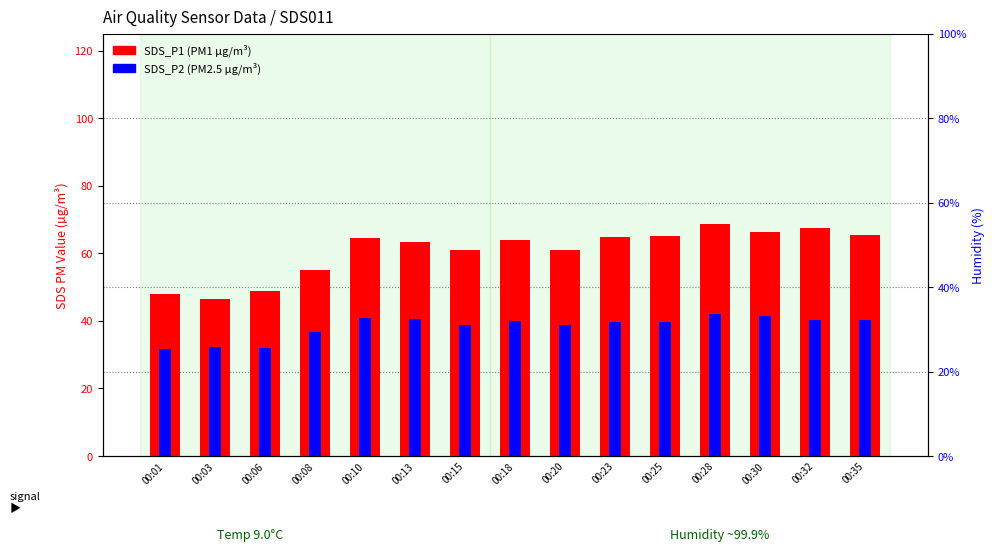

Reading right to left, list all the values displayed in this chart.

SDS_P1 (PM1): 00:35=65.3	00:32=67.6	00:30=66.4	00:28=68.6	00:25=65.1	00:23=64.8	00:20=60.9	00:18=63.8	00:15=60.9	00:13=63.5	00:10=64.5	00:08=55.1	00:06=48.7	00:03=46.5	00:01=48.1
SDS_P2 (PM2.5): 00:35=40.2	00:32=40.4	00:30=41.4	00:28=42.0	00:25=39.8	00:23=39.5	00:20=38.9	00:18=40.0	00:15=38.8	00:13=40.6	00:10=40.9	00:08=36.7	00:06=31.8	00:03=32.2	00:01=31.8